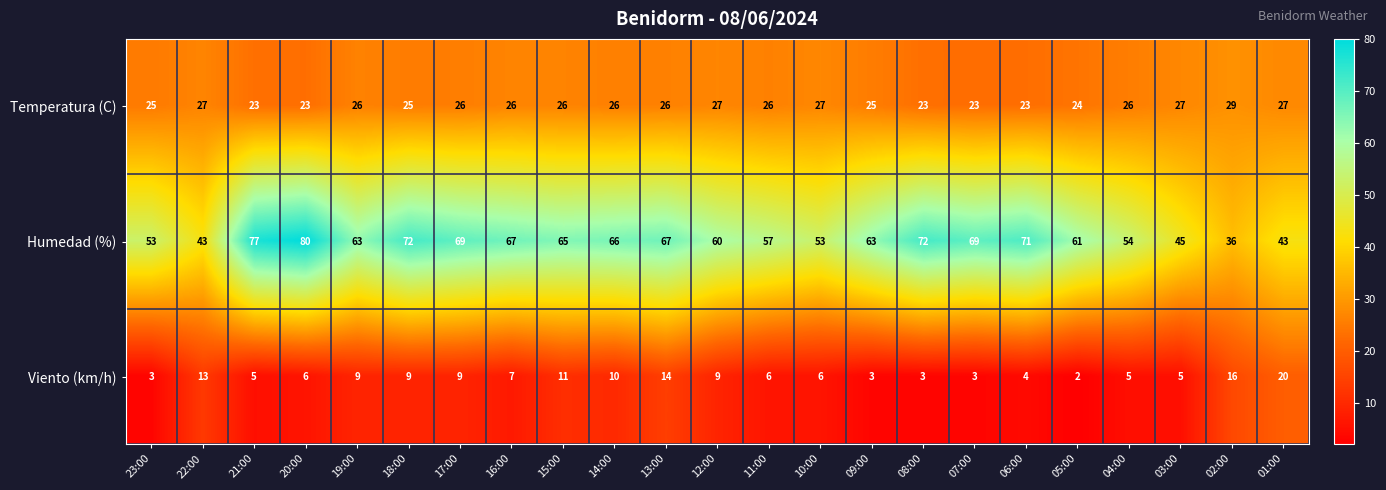

At which category does the chart reach its minimum across all series?

05:00